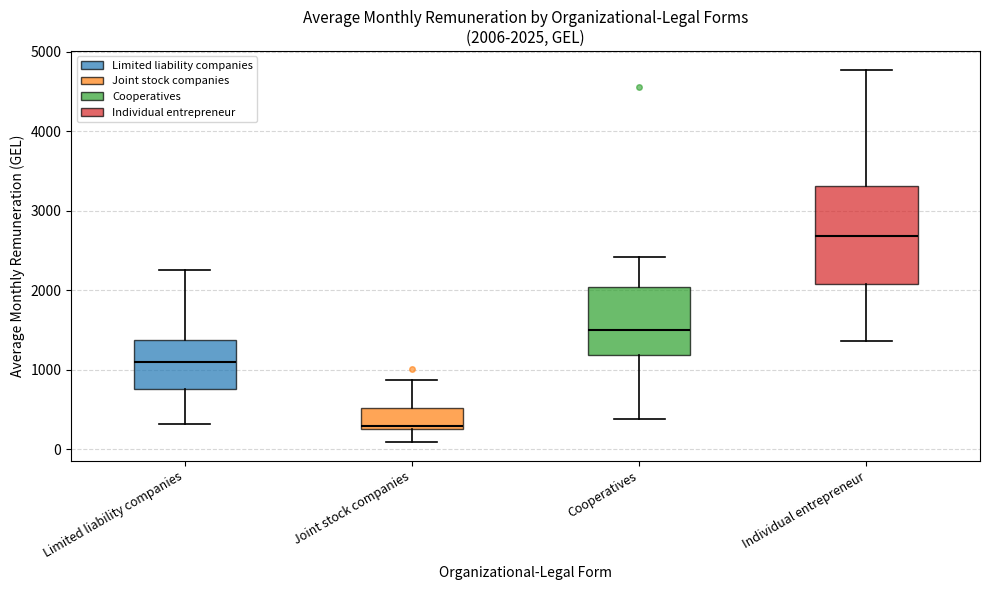

Which box's median line is the lowest?

Joint stock companies